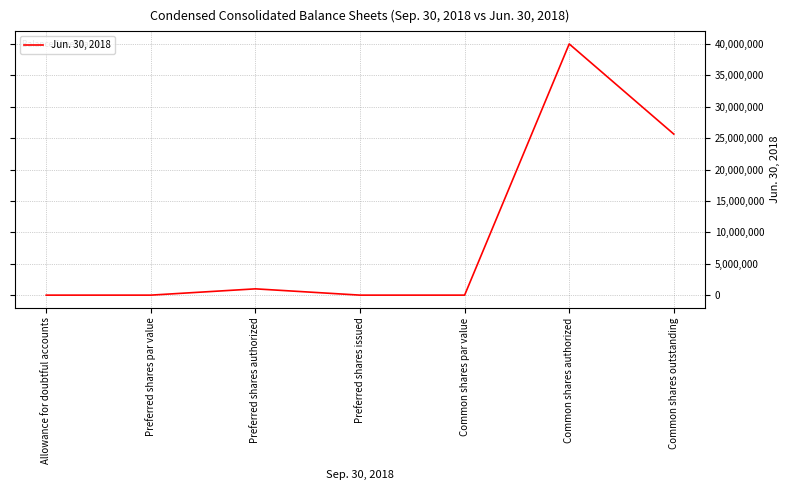

How many interior local peaks (higher than both neighbors) does the data have?

2